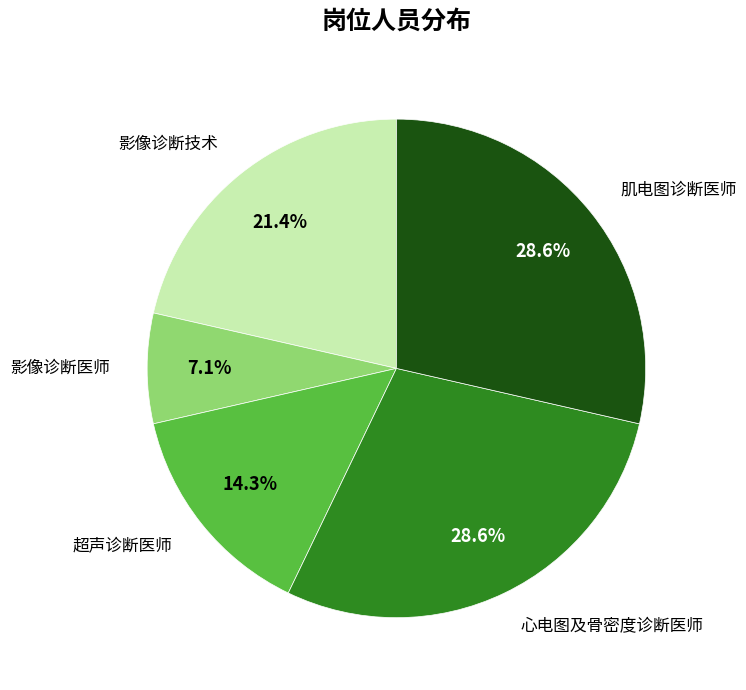

Is there any slice that represents more than half of the pie?

No